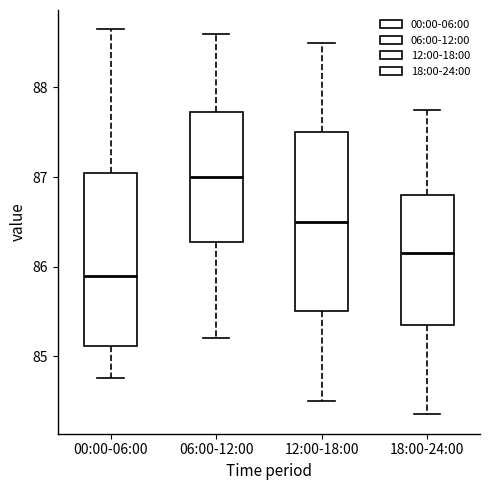

Where does the upper whisker of the box for 18:00-24:00 end on the y-axis? The values are not printed on the chart, so give them approximately, as read against the axis.

87.8